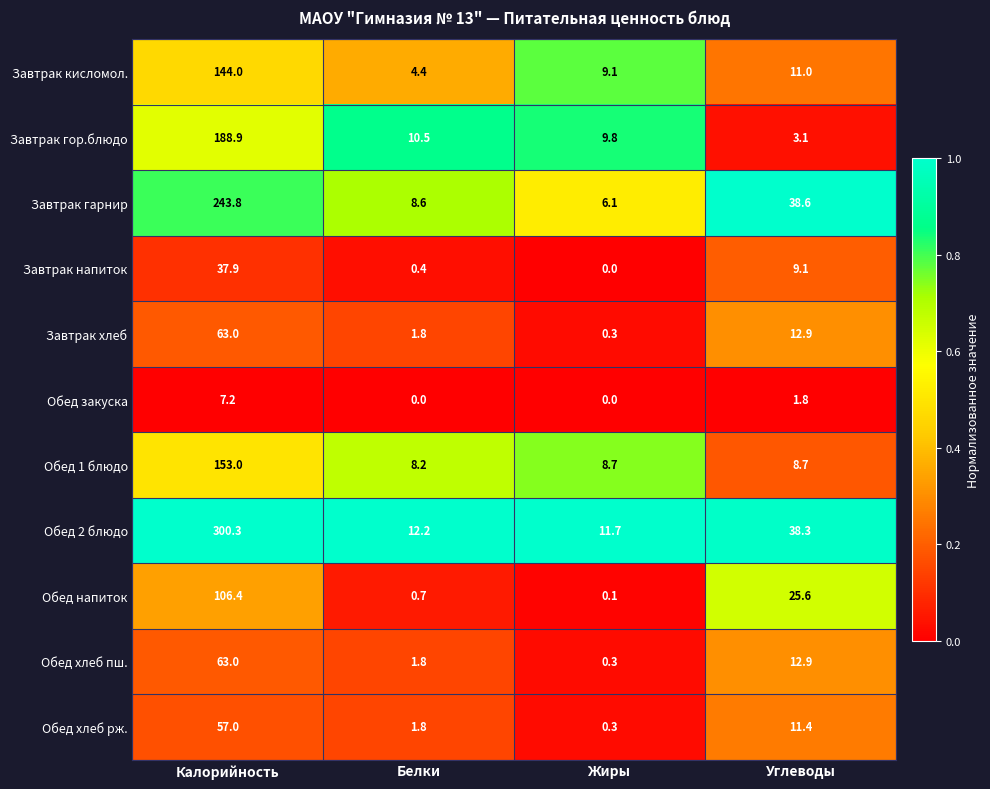

True or false: Завтрак напиток has a value of 11.8 at Калорийность.

False